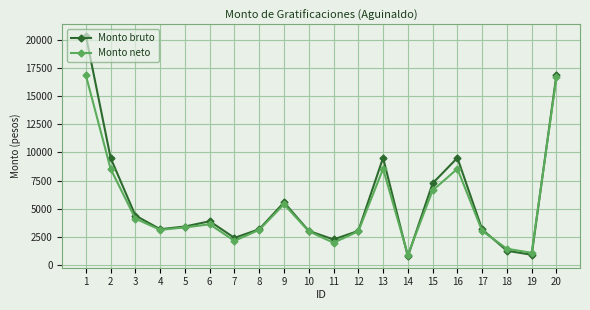

What is the difference between the Monto bruto values at 2 and 14?

8729